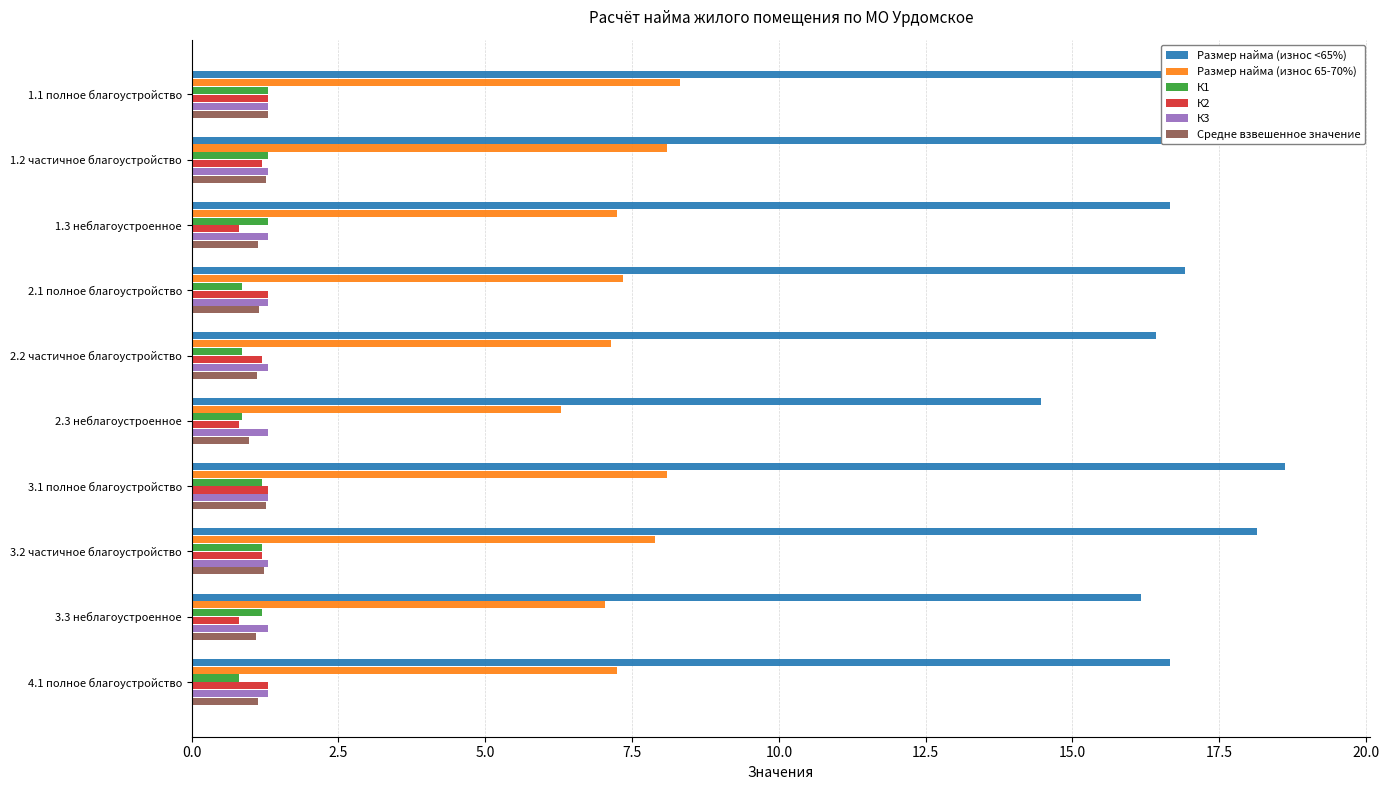

How many values in the Размер найма (износ 65-70%) series are below 7?

1